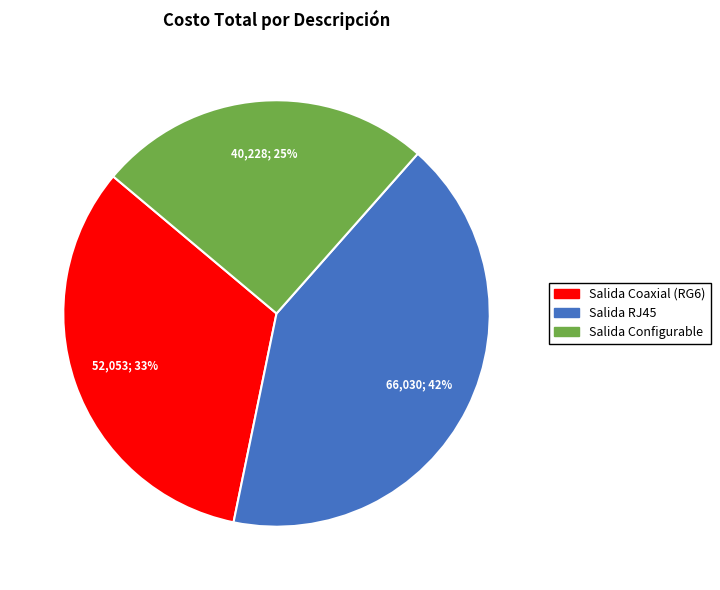

What is the ratio of the value at Salida Coaxial (RG6) to the value at Salida RJ45?

0.8